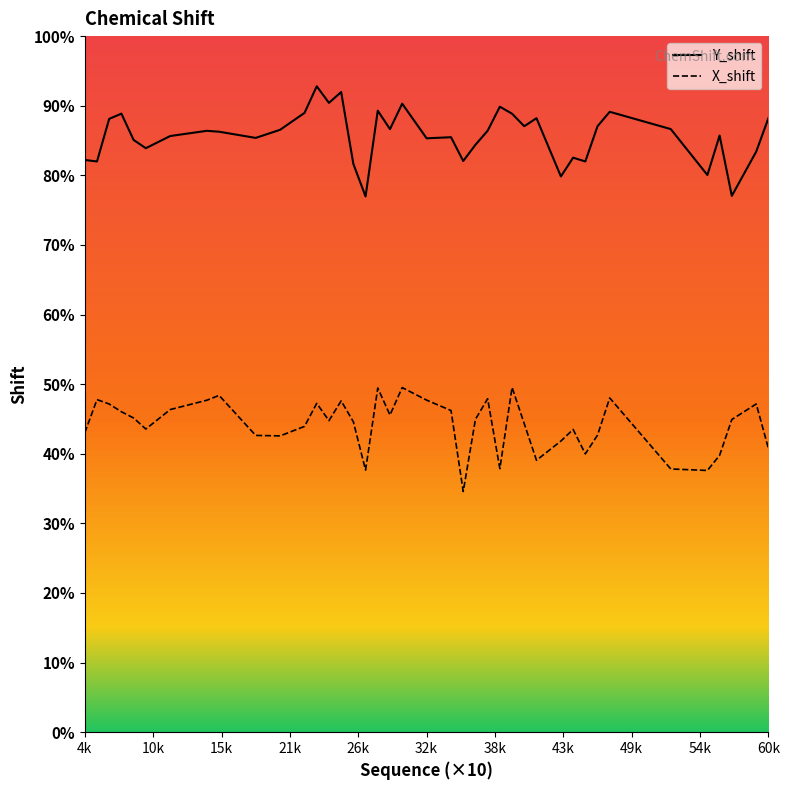

Is the value of X_shift at 41 greater than the value of Y_shift at 40?

No